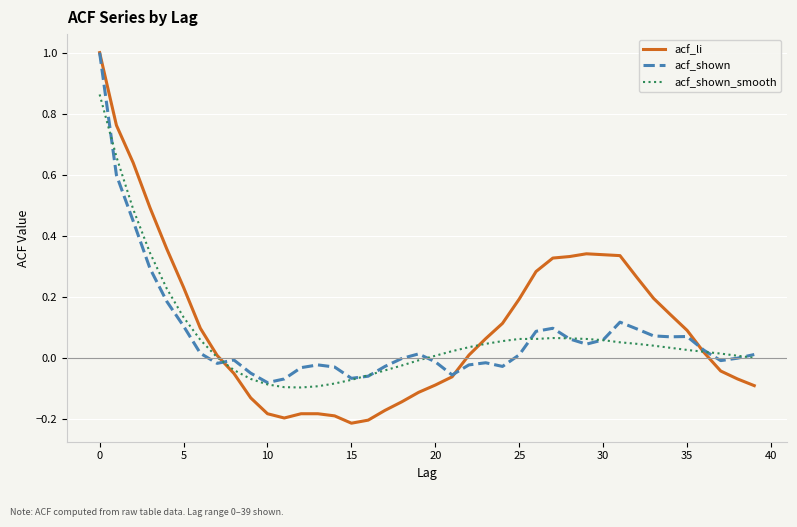

What is the greatest value displayed?

1.0